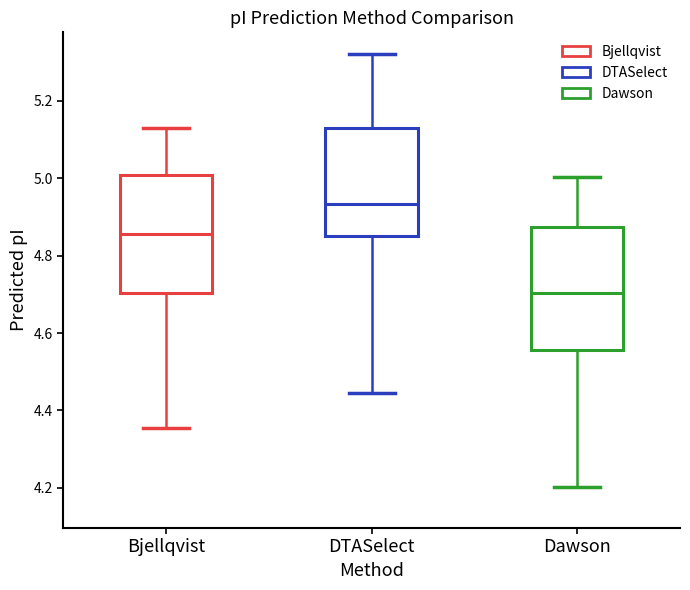

Reading left to right, transcribe this box plot: for each box, give where its median line is, the range the box spans, and where its two whiskers end, as read against the y-axis. The values are not printed on the chart, so give them approximately, as read against the axis.

Bjellqvist: median 4.86, box 4.70 to 5.00, whiskers 4.36 to 5.14
DTASelect: median 4.94, box 4.86 to 5.14, whiskers 4.44 to 5.32
Dawson: median 4.70, box 4.56 to 4.88, whiskers 4.20 to 5.00